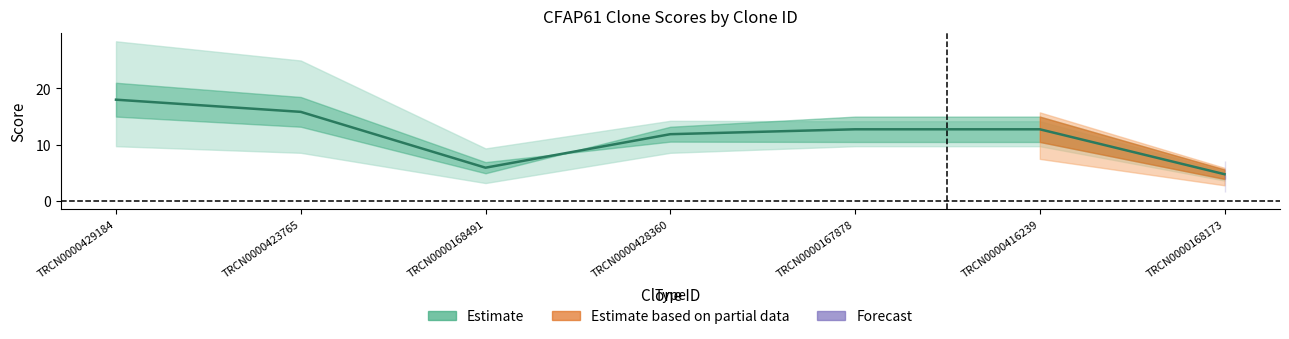

At which category does the chart reach its minimum across all series?

TRCN0000168173